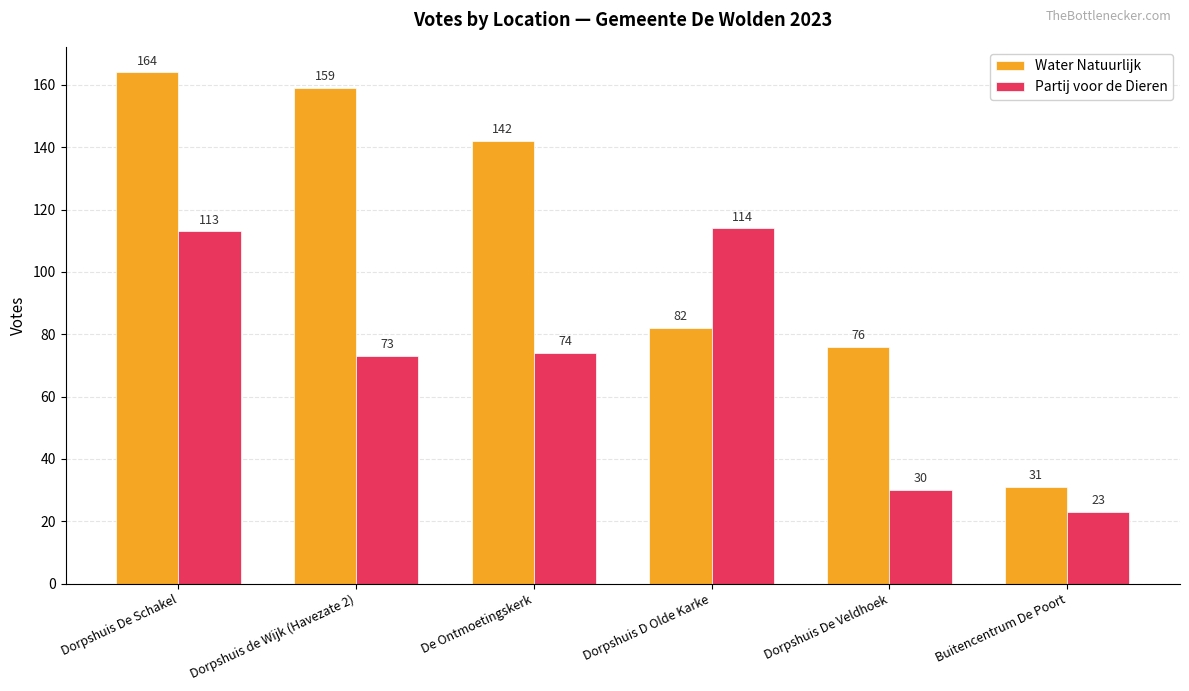

Rank the series by their maximum value, from highest to lowest.

Water Natuurlijk, Partij voor de Dieren